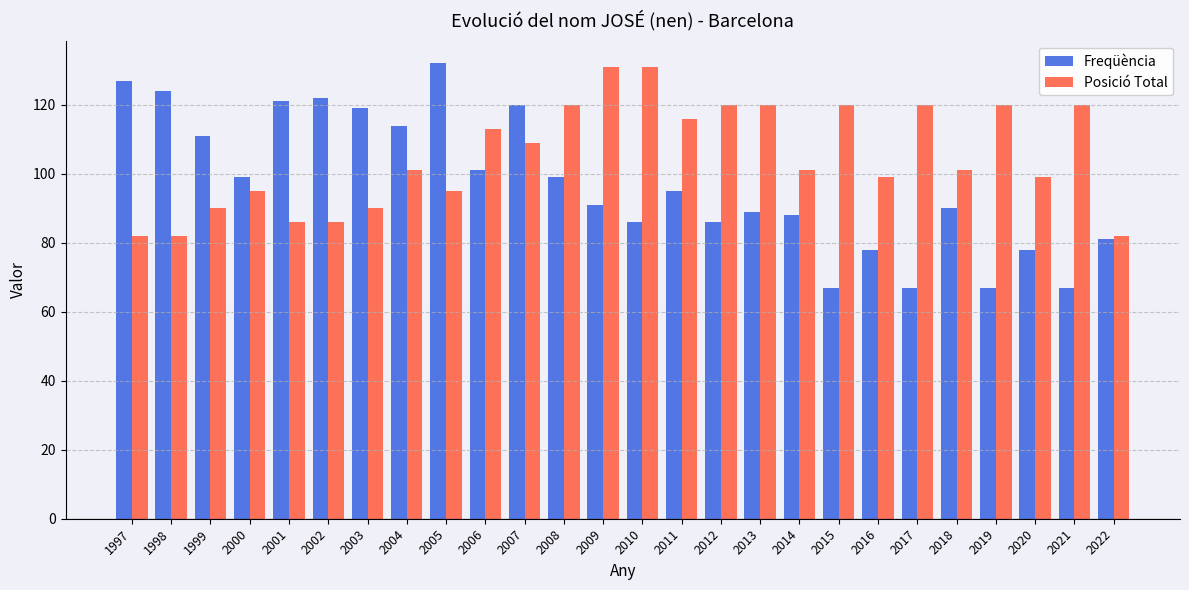

Which series has the largest total across all categories?

Posició Total